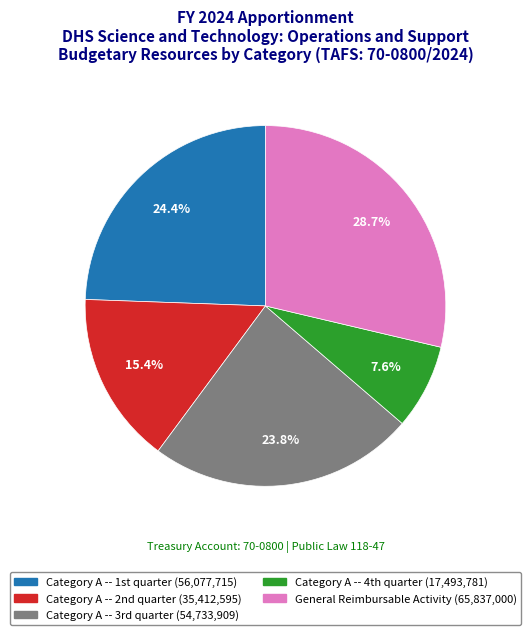

Count the number of slices in the pie.

5